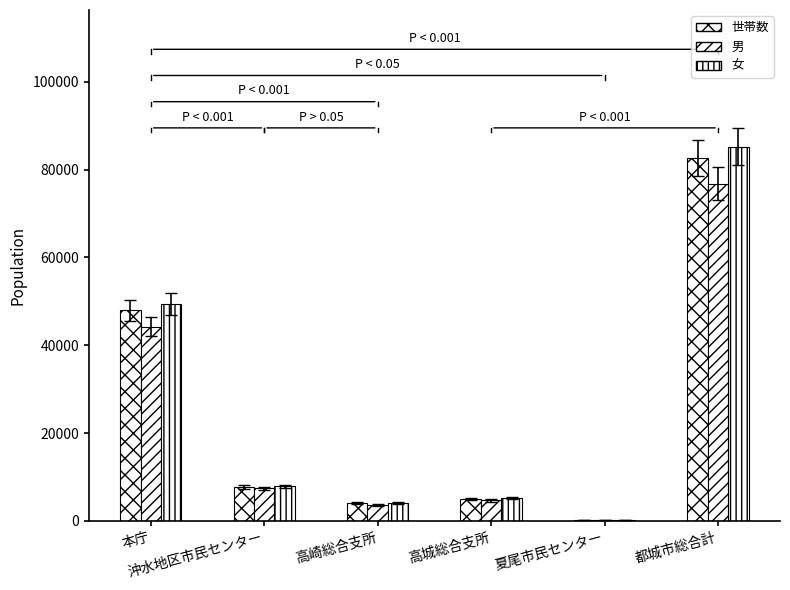

How many groups of bars are there?

6